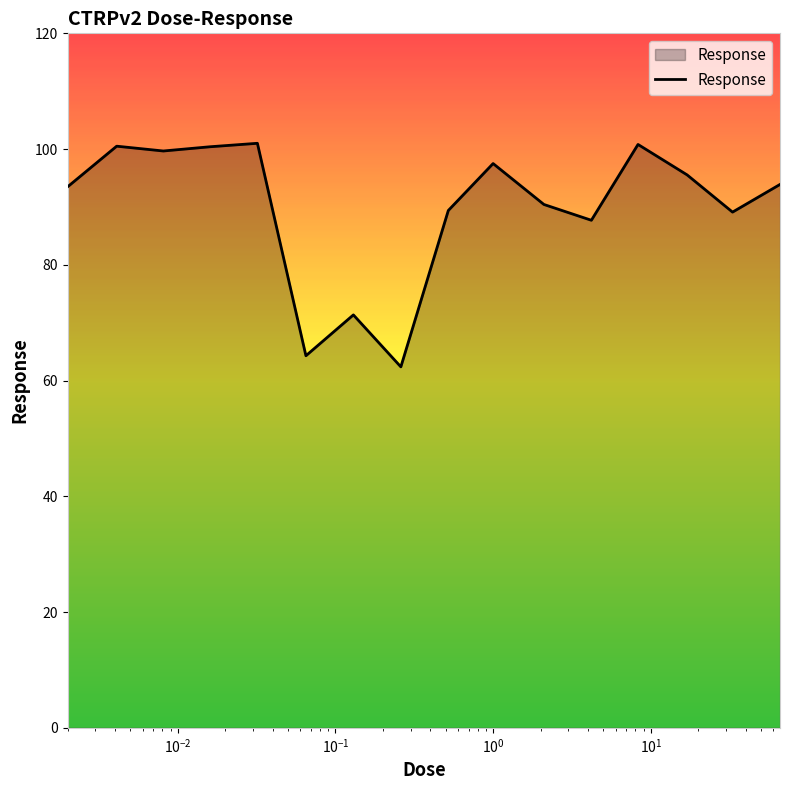

What is the maximum value shown in the chart?

101.0